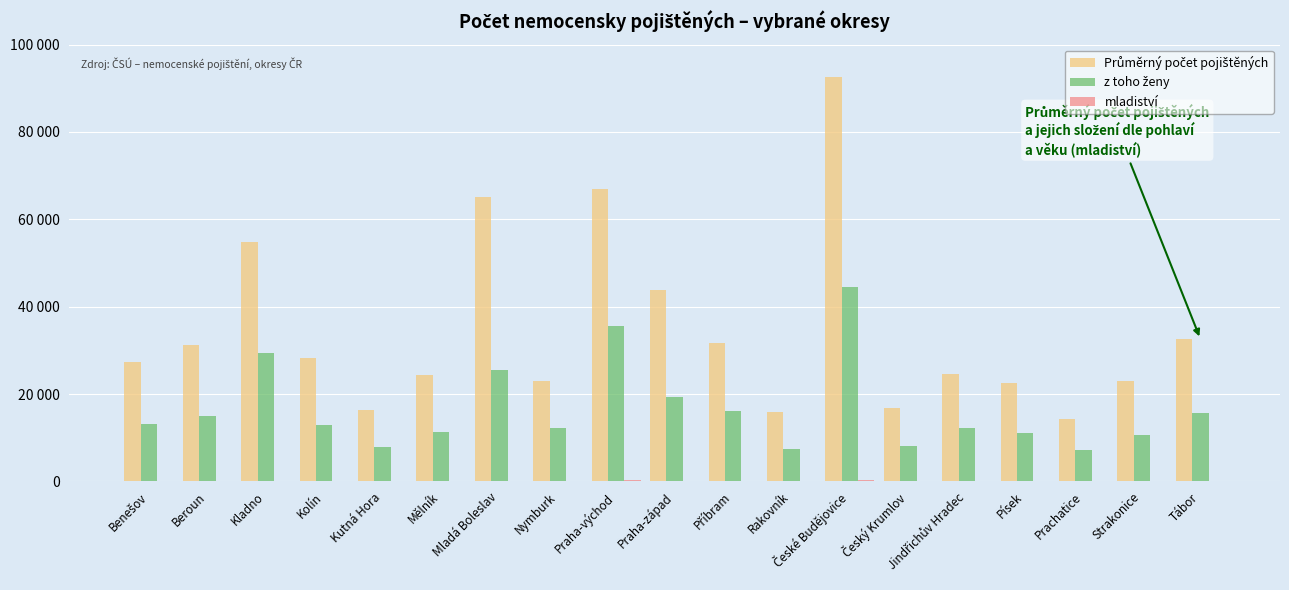

What is the difference between the maximum and minimum values in the Průměrný počet pojištěných series?

78236.4